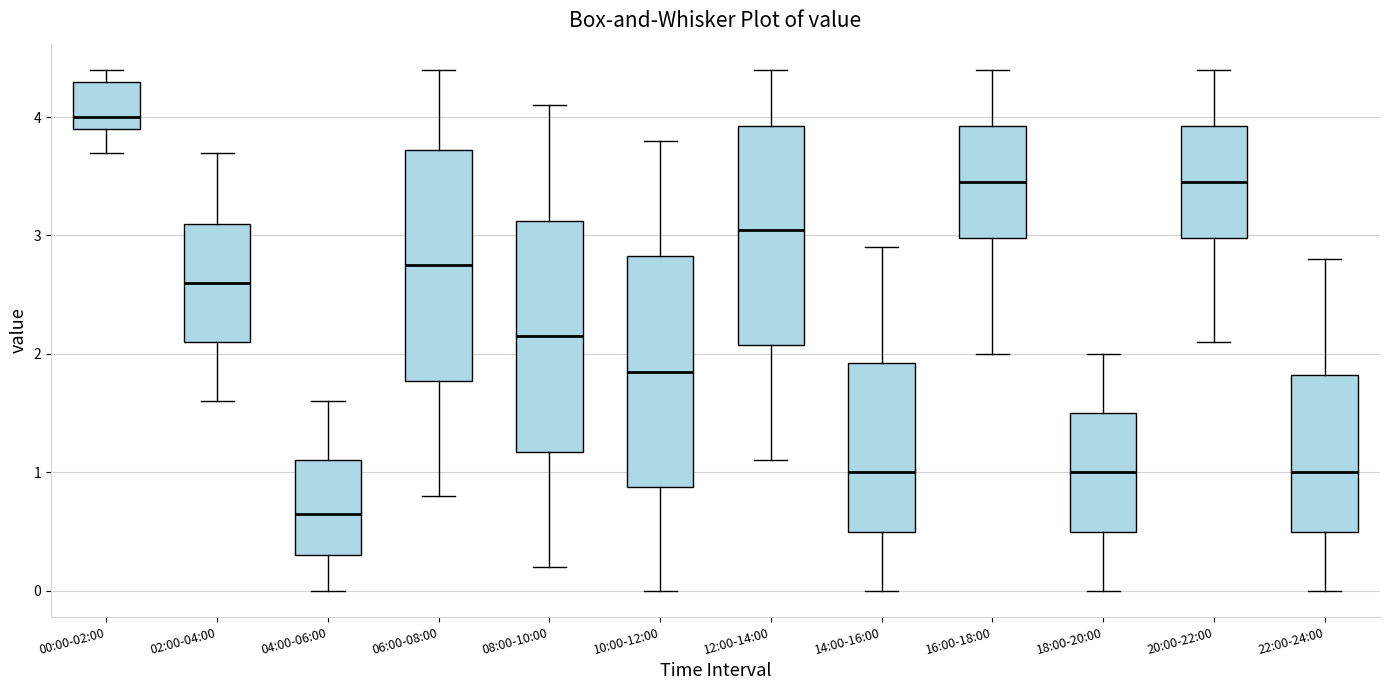

Which box's median line is the highest?

00:00-02:00